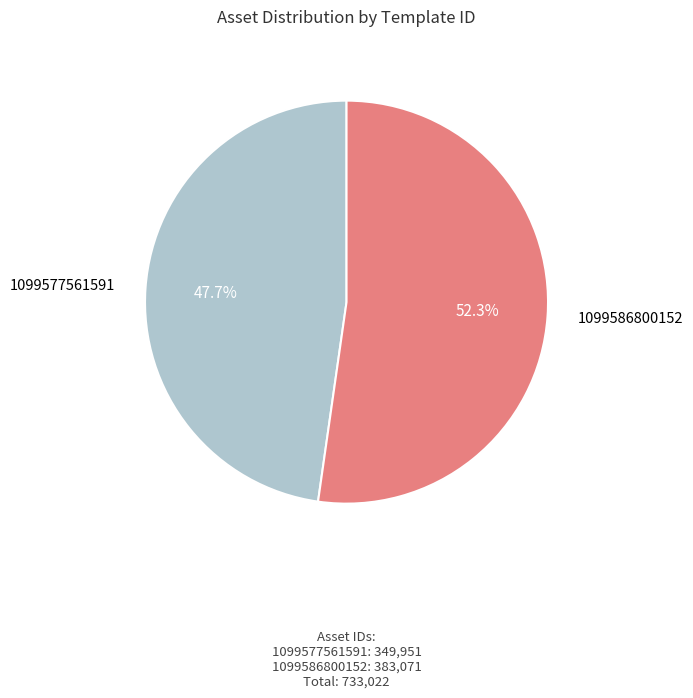

How much of the chart is everything except 1099586800152?

47.7%